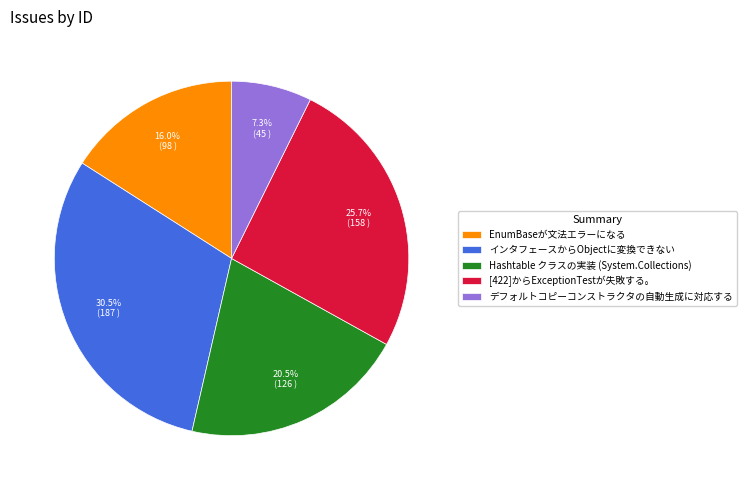

How many segments does this pie chart have?

5